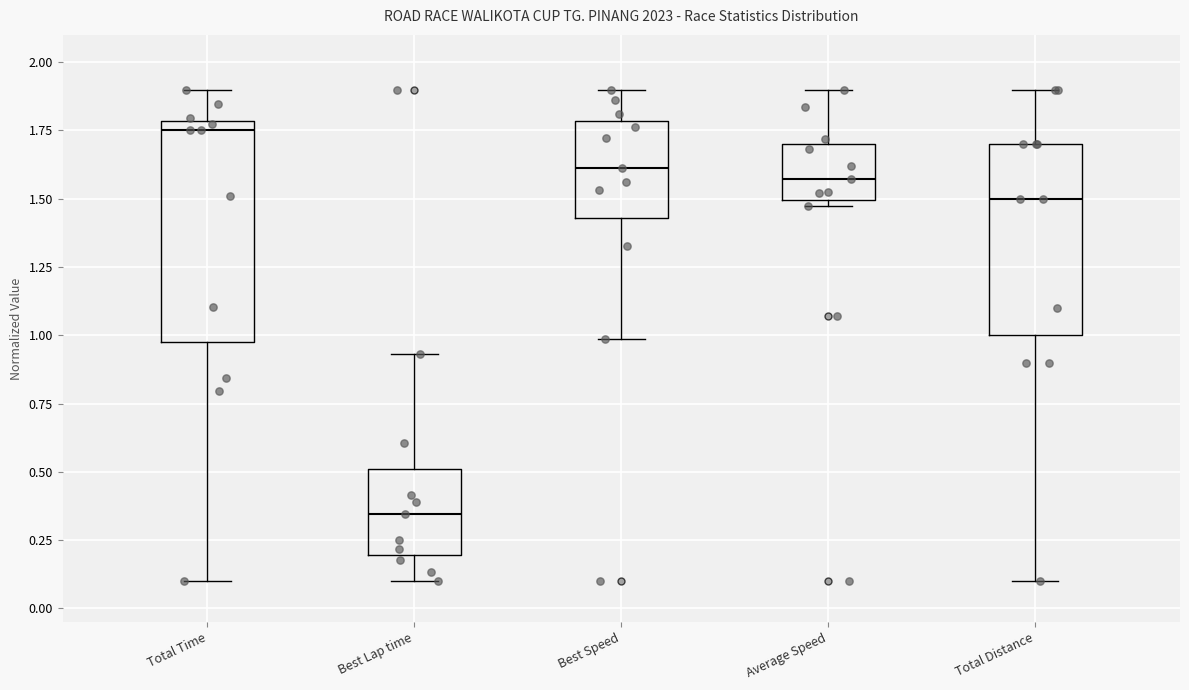

Which box's median line is the lowest?

Best Lap time